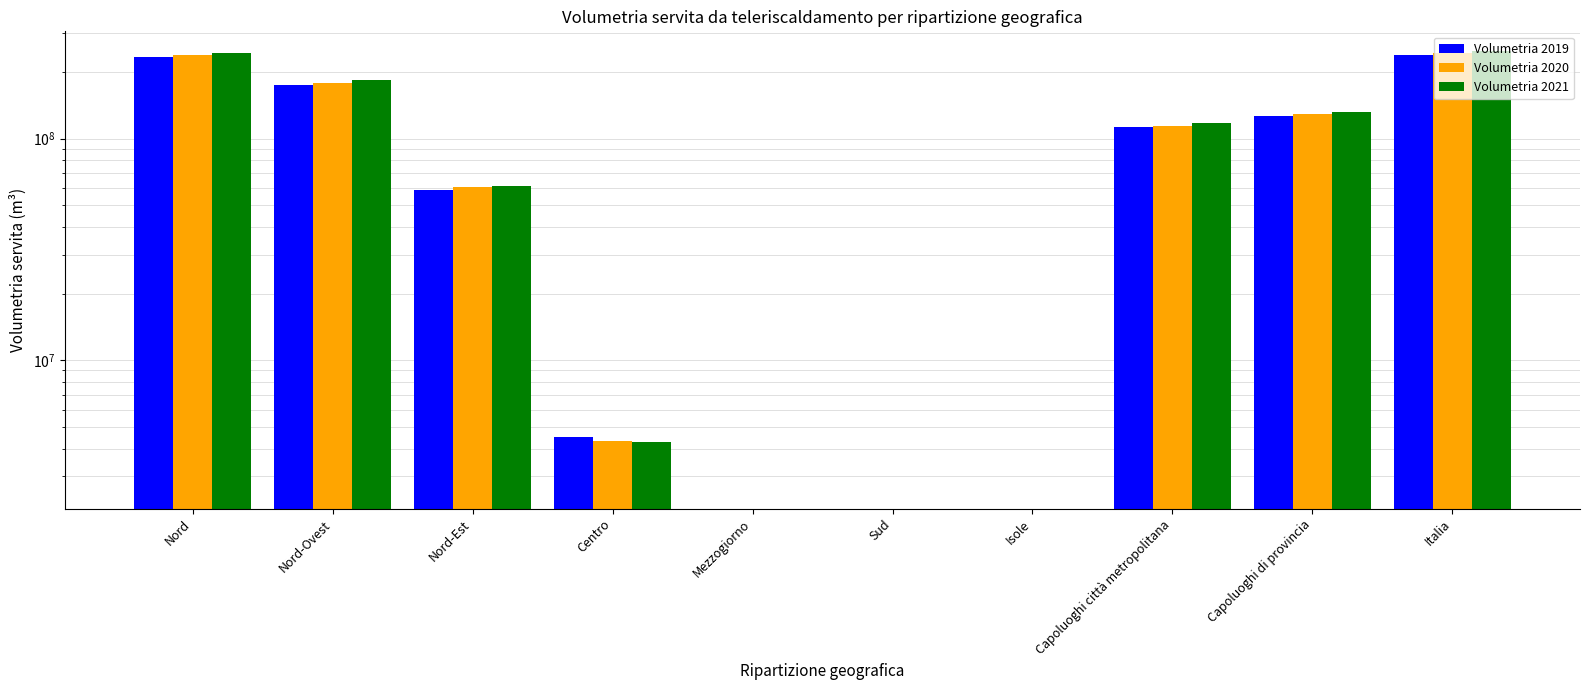

Are the bars horizontal?

No